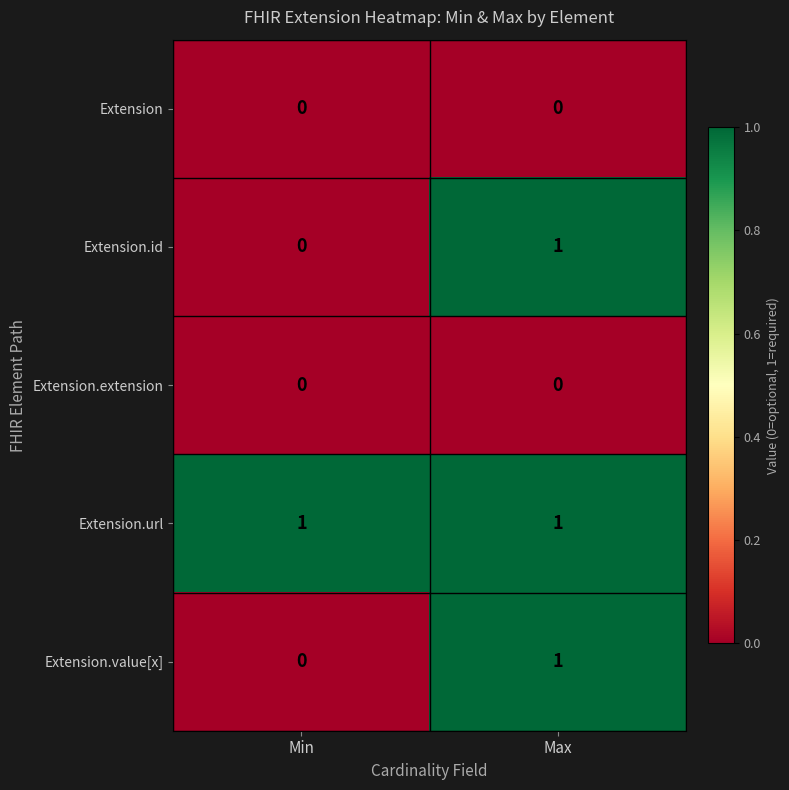

True or false: Extension.value[x] has a value of 1 at Max.

True